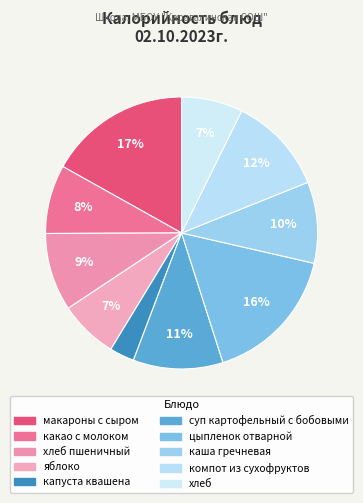

How many segments does this pie chart have?

10